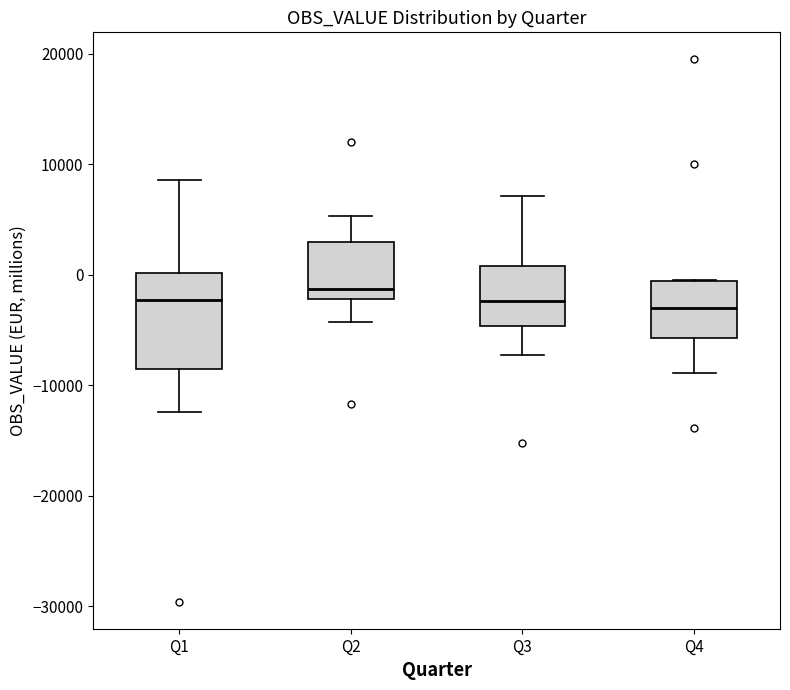

Where does the lower whisker of the box for Q1 end on the y-axis? The values are not printed on the chart, so give them approximately, as read against the axis.

-12000